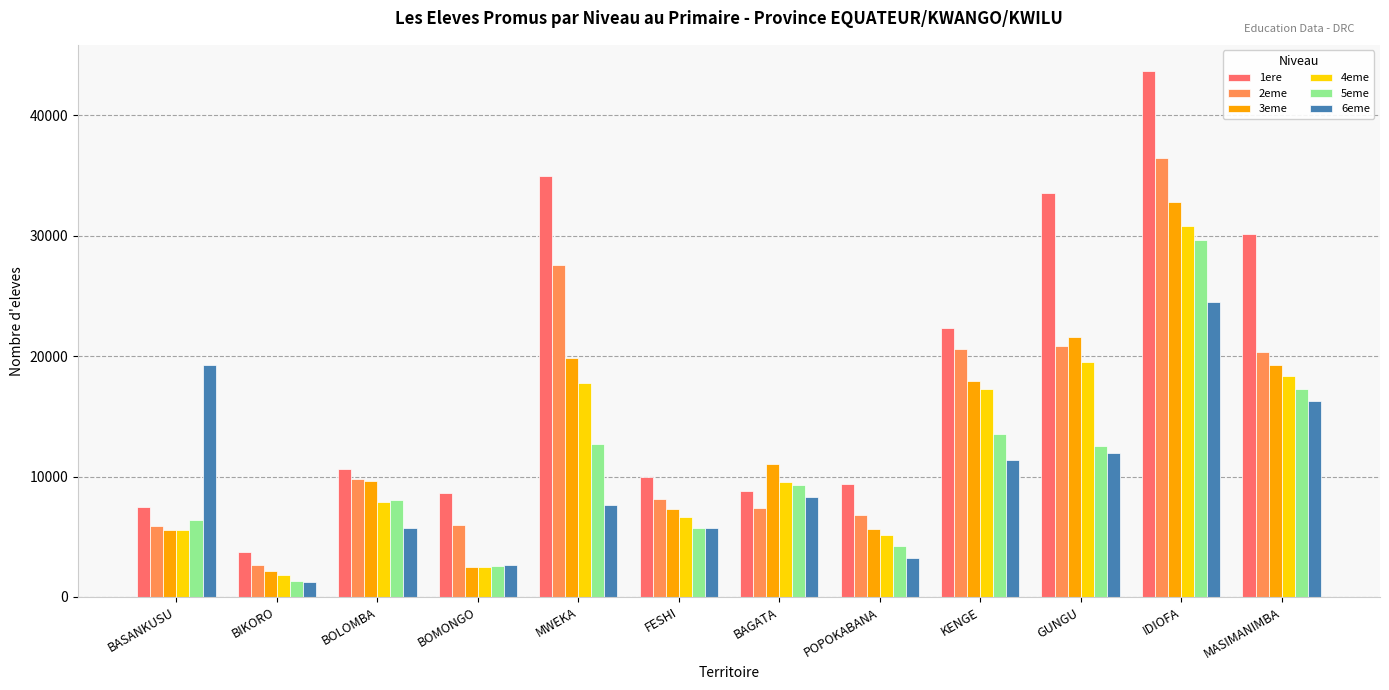

What is the maximum value for 4eme?

30810